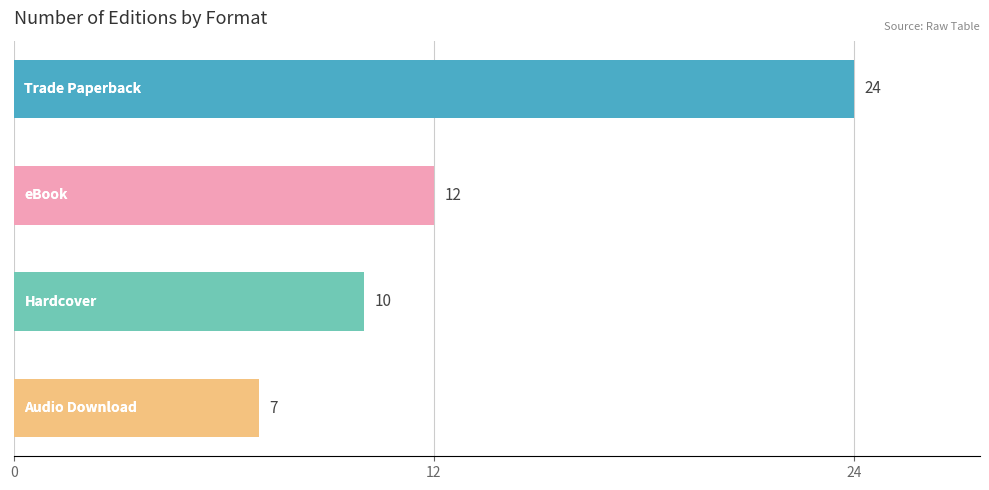

Are the bars horizontal?

Yes